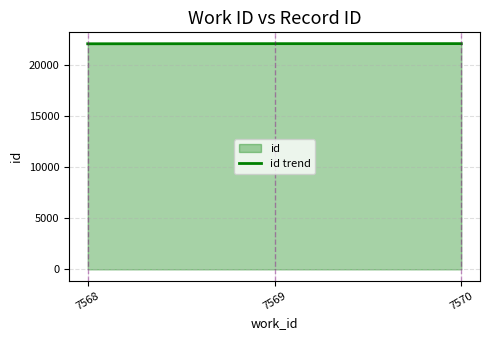

Does the chart have visible grid lines?

Yes